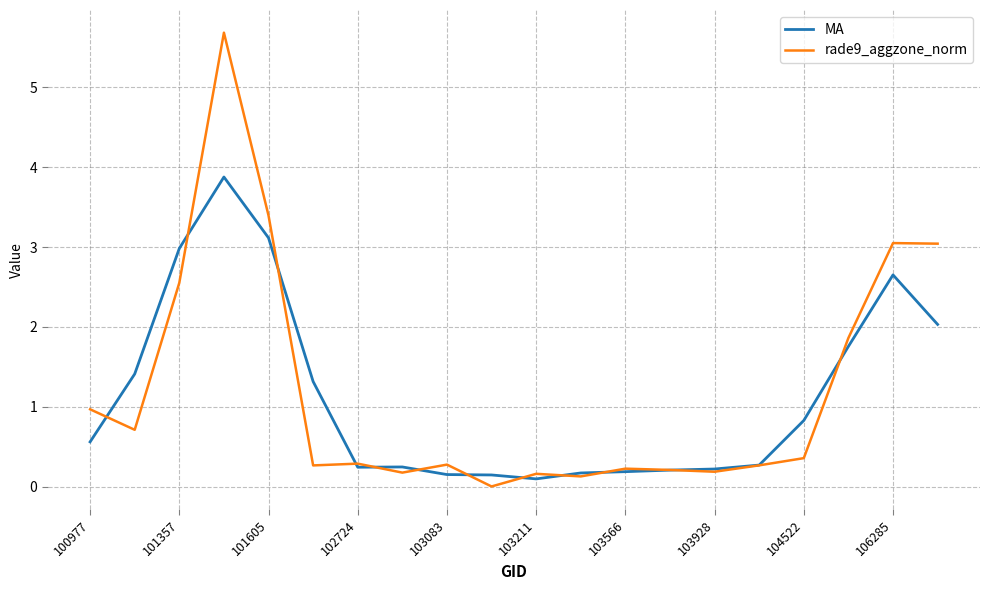

What is the maximum value for MA?

3.9